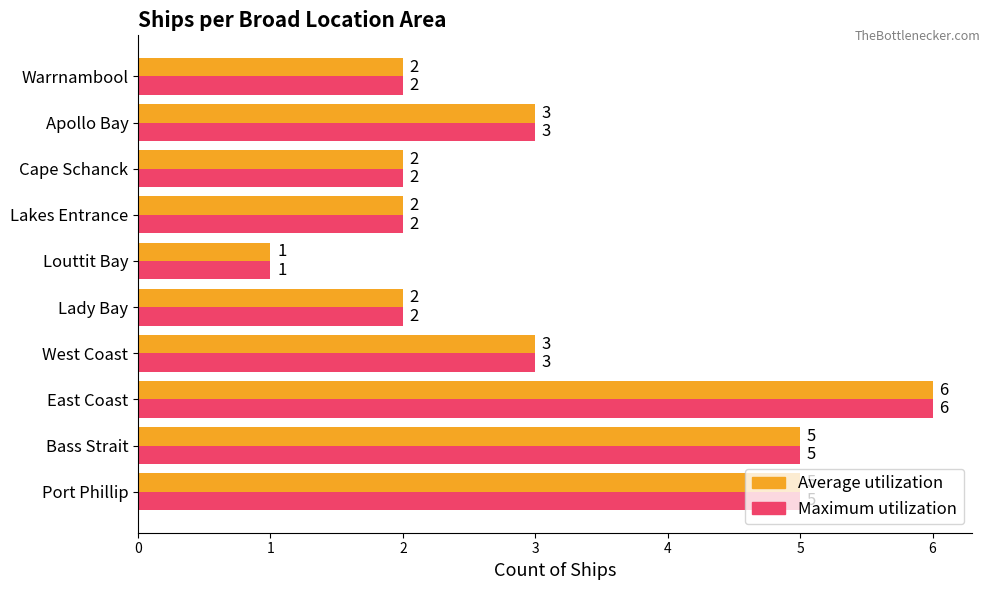

What is the sum of all Average utilization values?

31